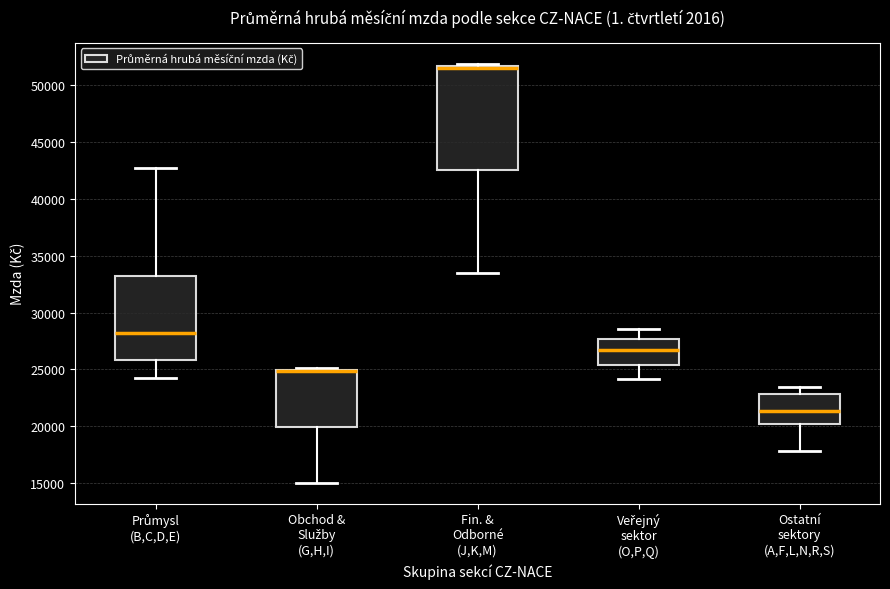

Where is the upper edge of the box for Obchod & Služby (G,H,I) on the y-axis? The values are not printed on the chart, so give them approximately, as read against the axis.

25000